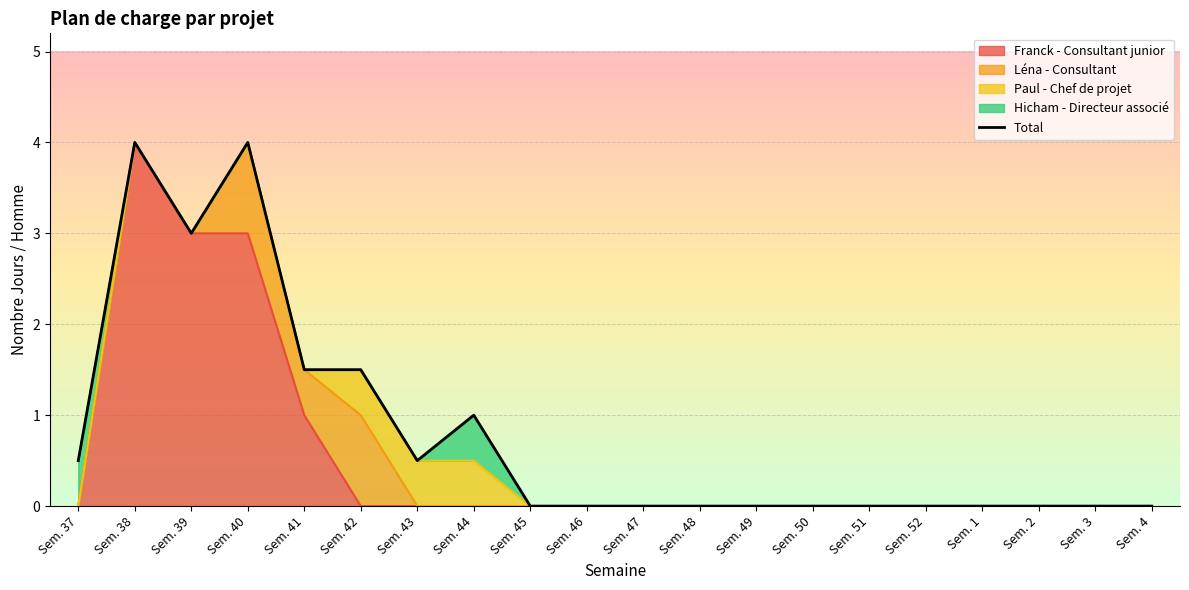

Rank the categories by value from highest to lowest.

Sem. 38, Sem. 40, Sem. 39, Sem. 41, Sem. 42, Sem. 44, Sem. 37, Sem. 43, Sem. 45, Sem. 46, Sem. 47, Sem. 48, Sem. 49, Sem. 50, Sem. 51, Sem. 52, Sem. 1, Sem. 2, Sem. 3, Sem. 4